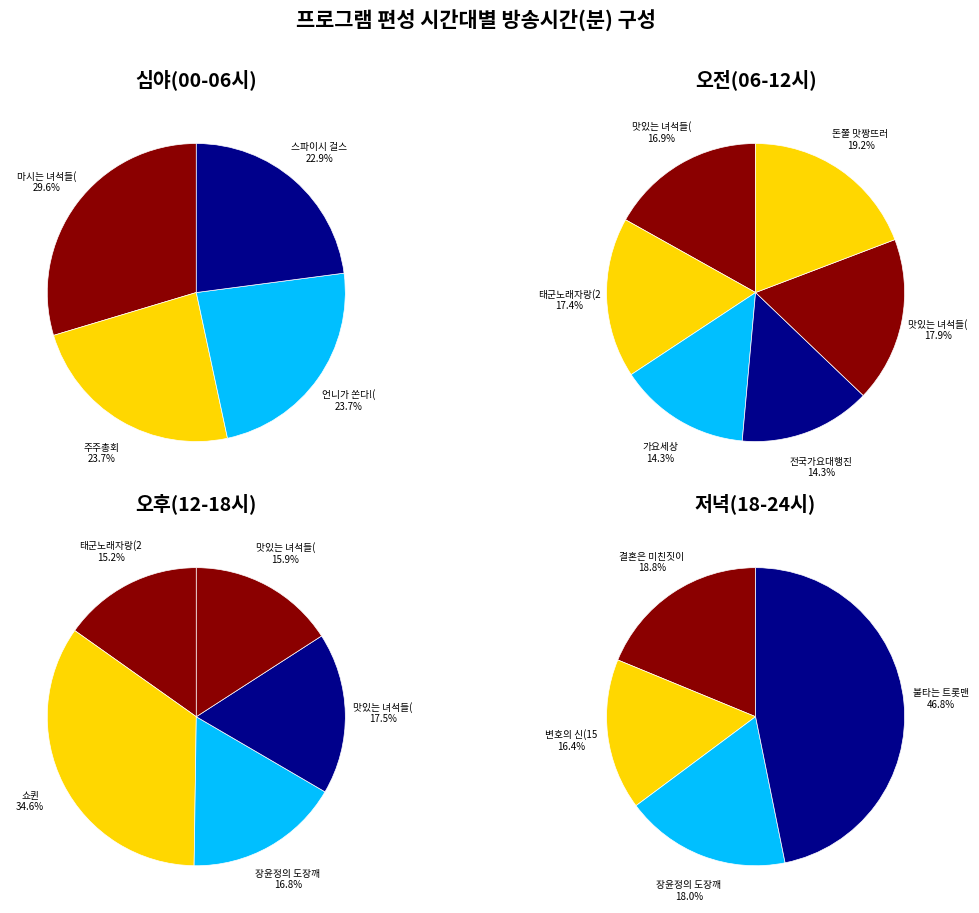

Approximately how many times larger is the value at 전국가요대행진 compared to 결혼은 미친짓이야(15세)?

0.8